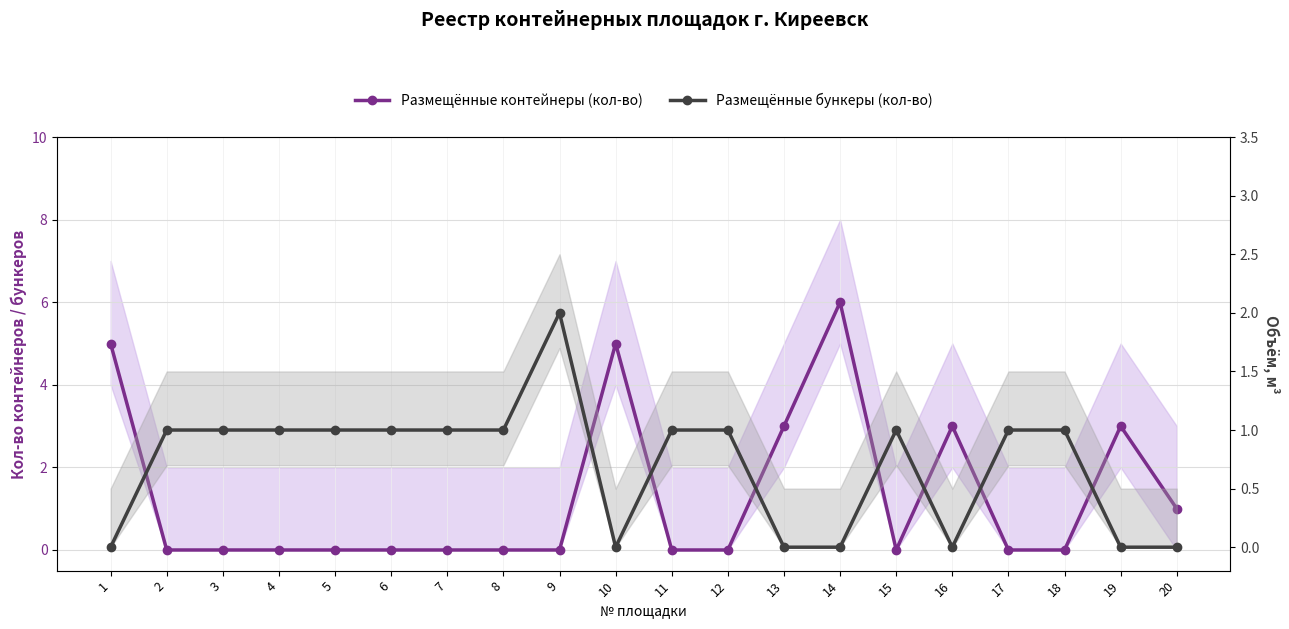

Reading left to right, what are all the values shown in this chart?

Размещённые контейнеры (кол-во): 1=5	2=0	3=0	4=0	5=0	6=0	7=0	8=0	9=0	10=5	11=0	12=0	13=3	14=6	15=0	16=3	17=0	18=0	19=3	20=1
Размещённые бункеры (кол-во): 1=0	2=1	3=1	4=1	5=1	6=1	7=1	8=1	9=2	10=0	11=1	12=1	13=0	14=0	15=1	16=0	17=1	18=1	19=0	20=0